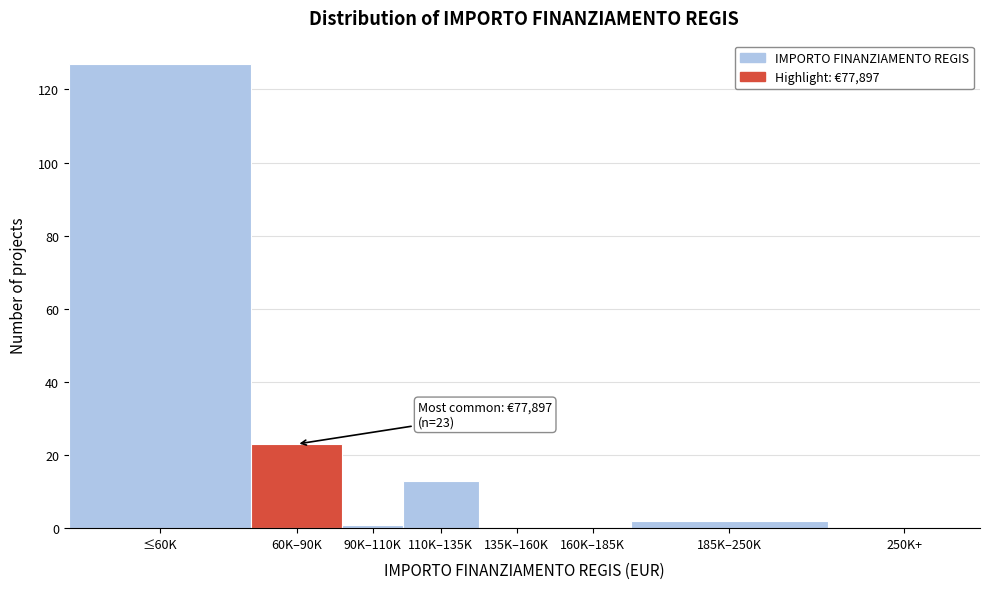

Reading left to right, what are all the values shown in this chart?

≤60K=127	60K–90K=23	90K–110K=1	110K–135K=13	135K–160K=0	160K–185K=0	185K–250K=2	250K+=0